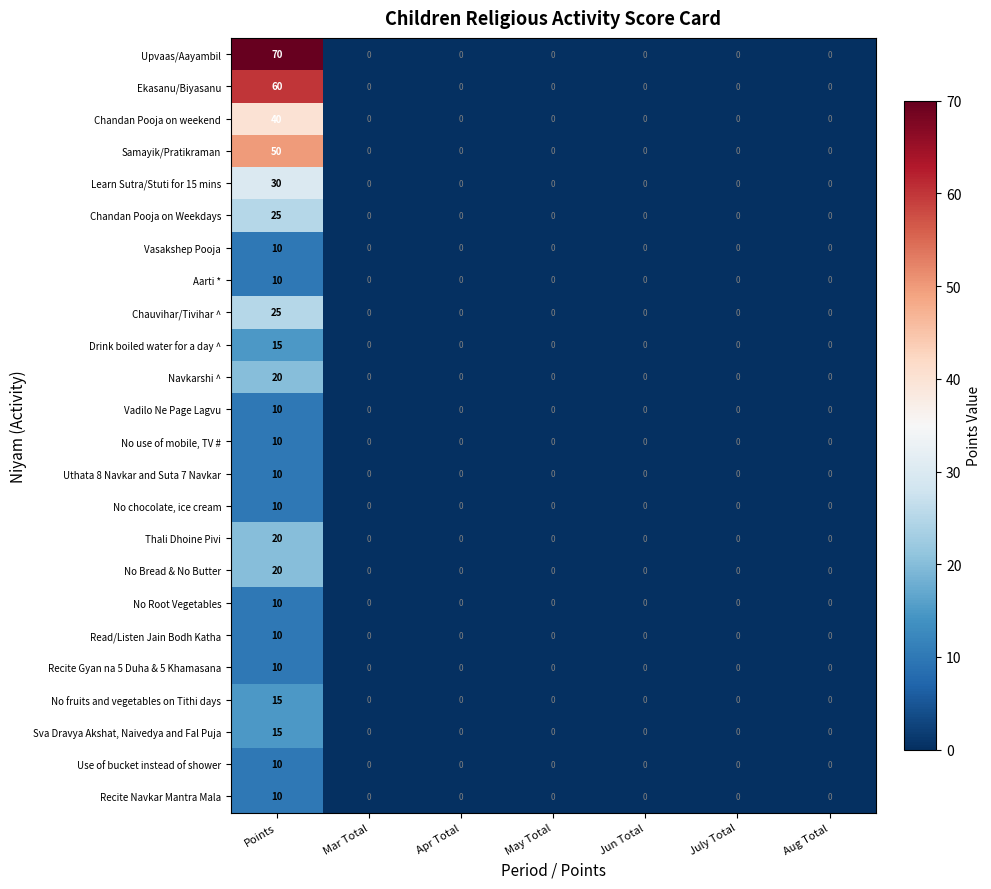

How many values in Sva Dravya Akshat, Naivedya and Fal Puja are above zero?

1